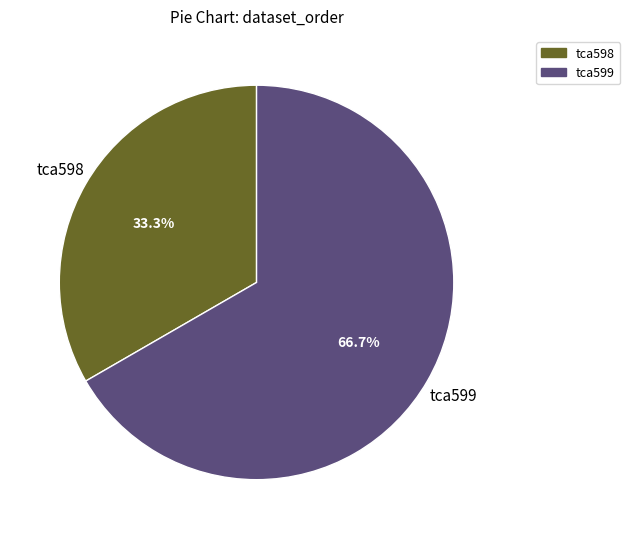

Which slice represents more than half of the pie?

tca599